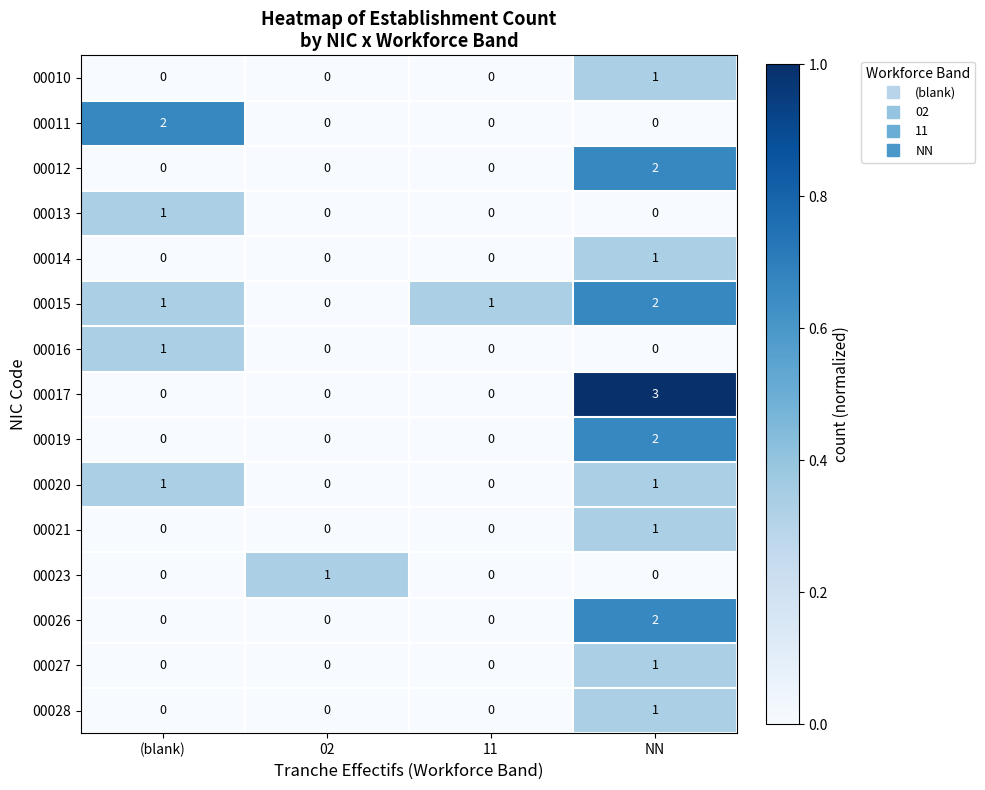

What is the total value across all series at (blank)?

6